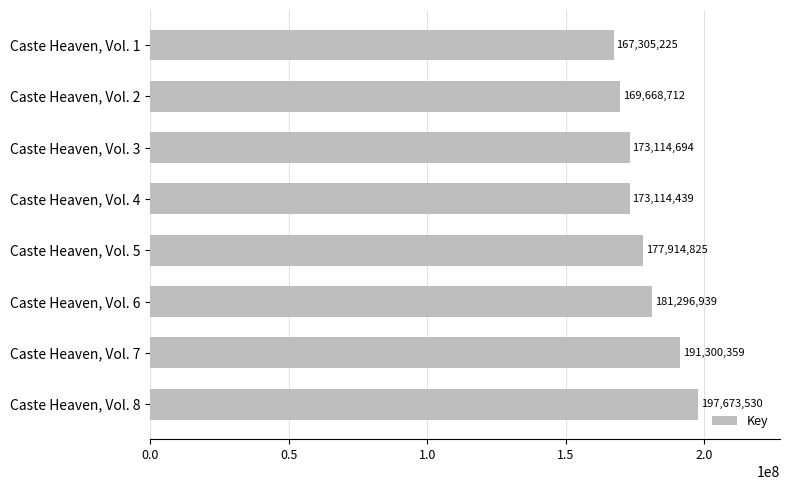

How many categories are shown in the chart?

8